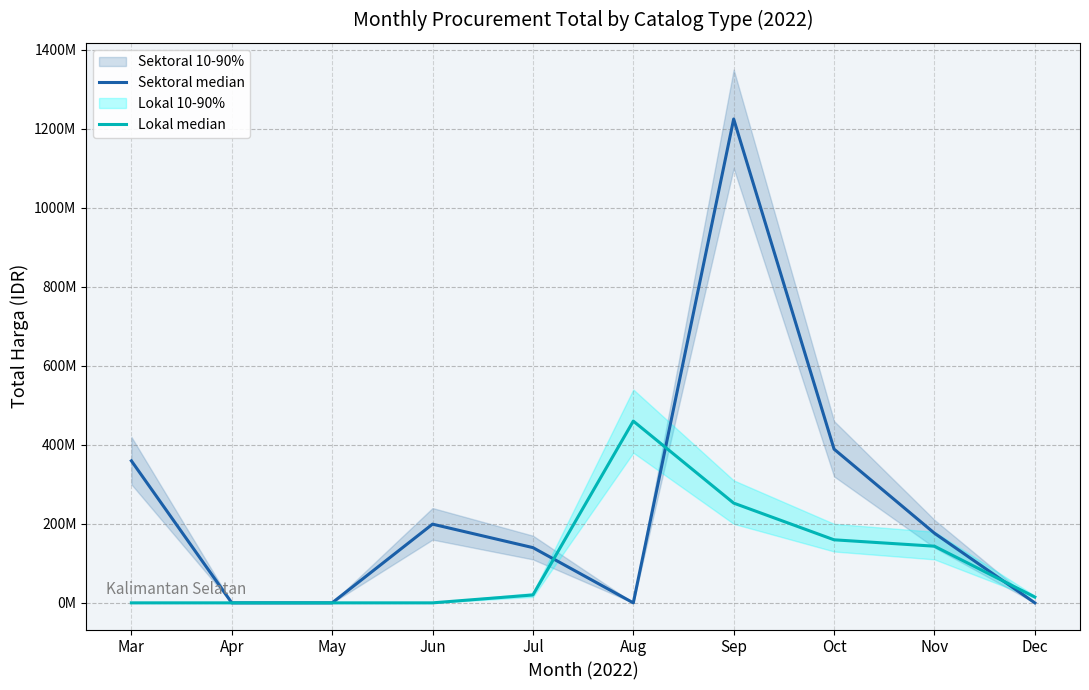

How many interior local peaks does the Sektoral median series have?

2